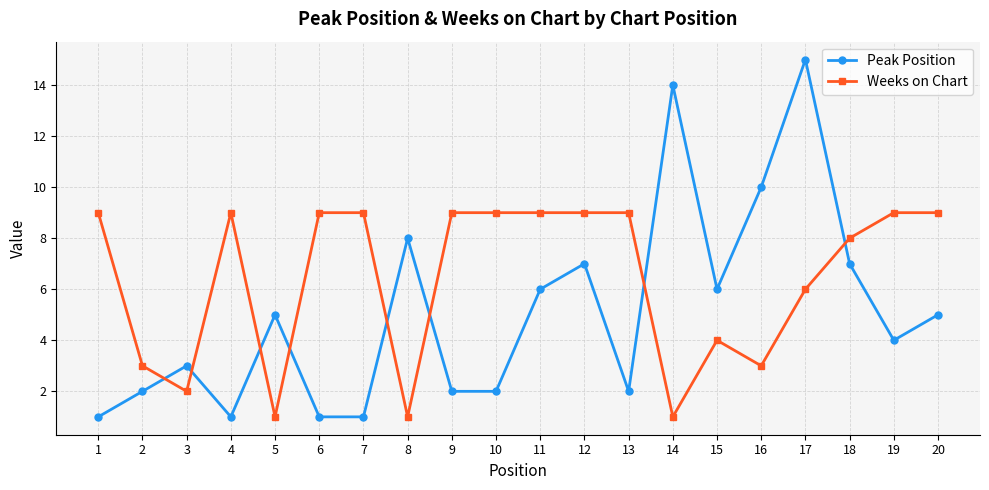

What is the total value across all series at 1?

10